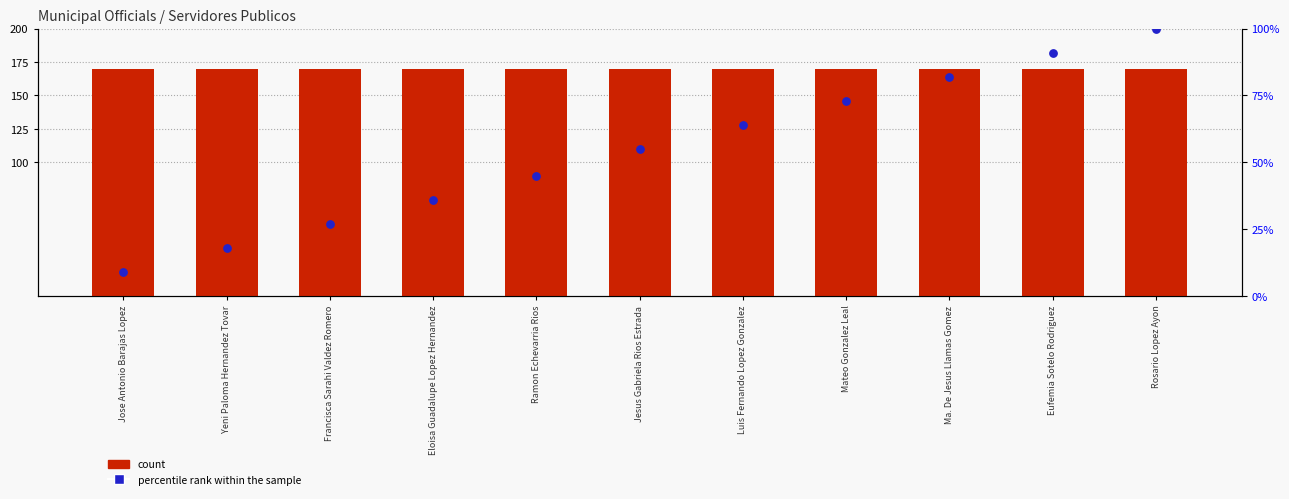

Which series has the largest total across all categories?

count